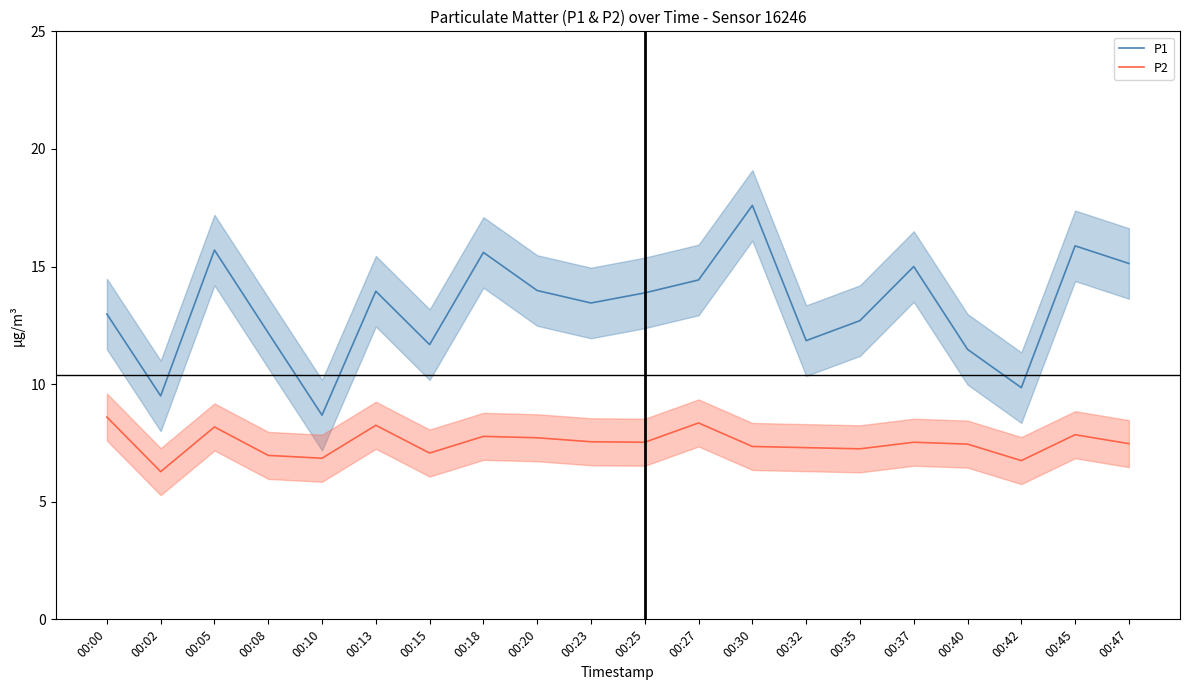

Rank the series by their average value, from lowest to highest.

P2, P1